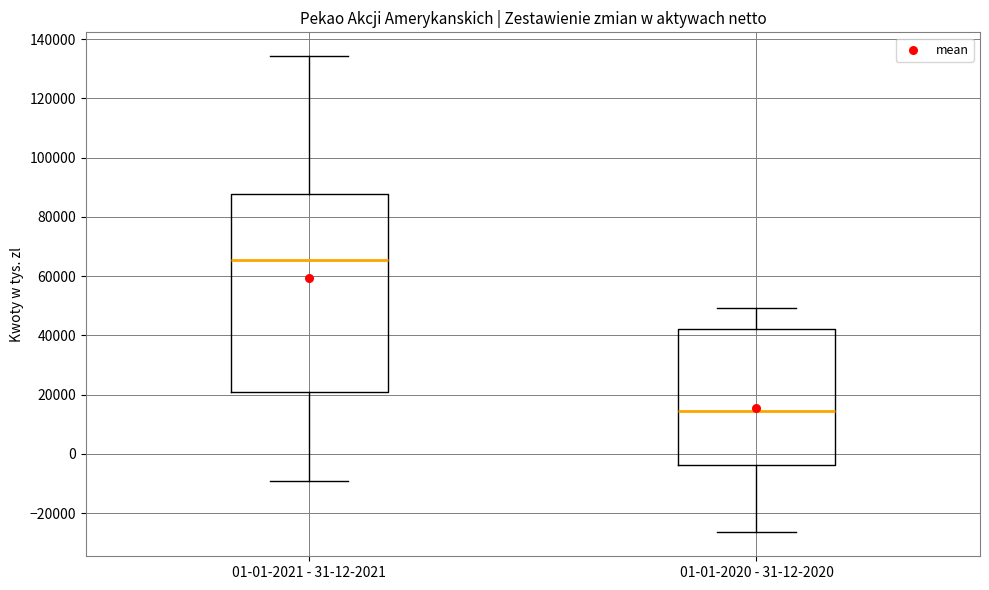

Reading left to right, read every box against the y-axis: the position of its median line, the range the box covers, and the ends of its whiskers. The values are not printed on the chart, so give them approximately, as read against the axis.

01-01-2021 - 31-12-2021: median 66000, box 20000 to 88000, whiskers -10000 to 134000
01-01-2020 - 31-12-2020: median 14000, box -4000 to 42000, whiskers -26000 to 50000